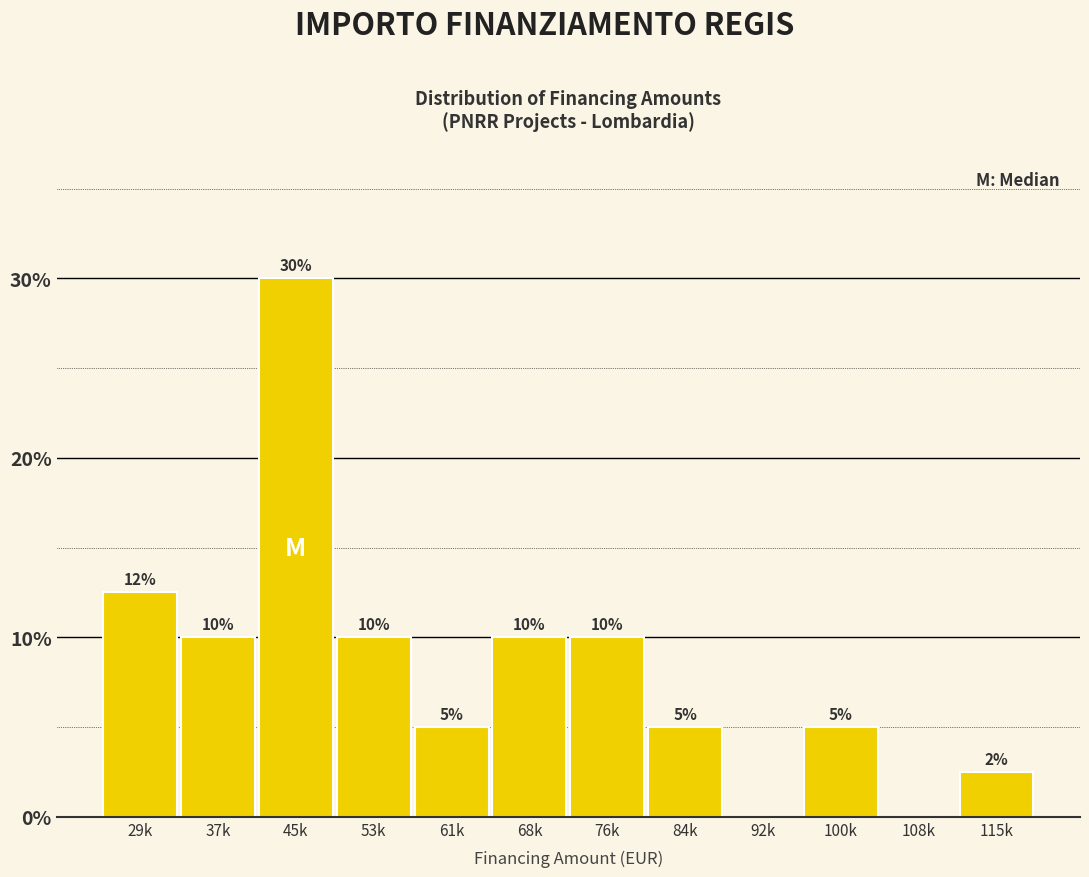

What is the ratio of the value at 84k to the value at 61k?

1.0